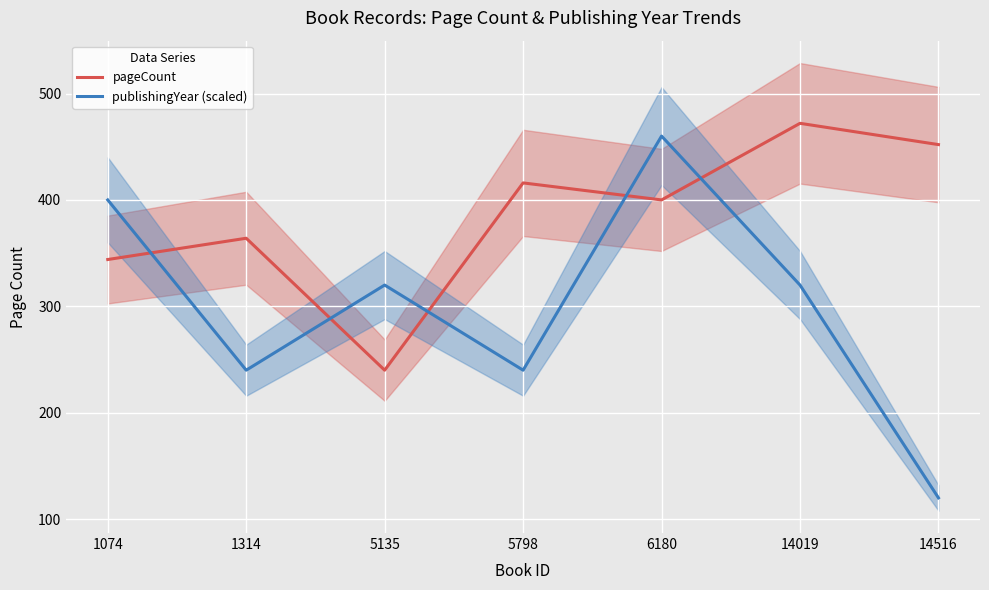

Which series has the largest range (max minus min)?

publishingYear (scaled)